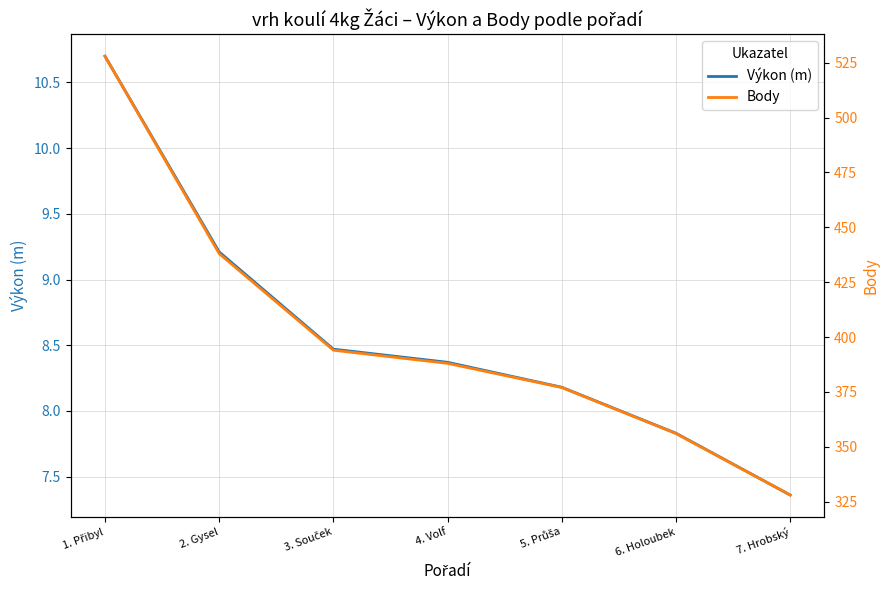

True or false: Body has more than 1 interior local peaks.

False